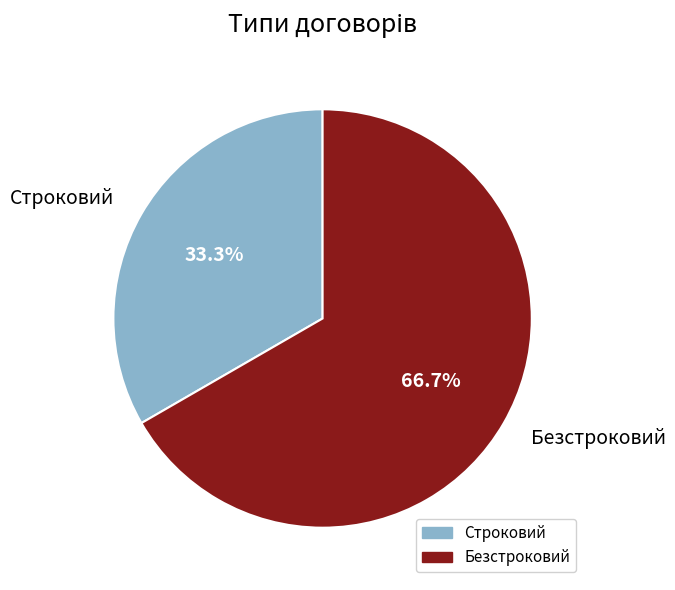

Is there any slice that represents more than half of the pie?

Yes